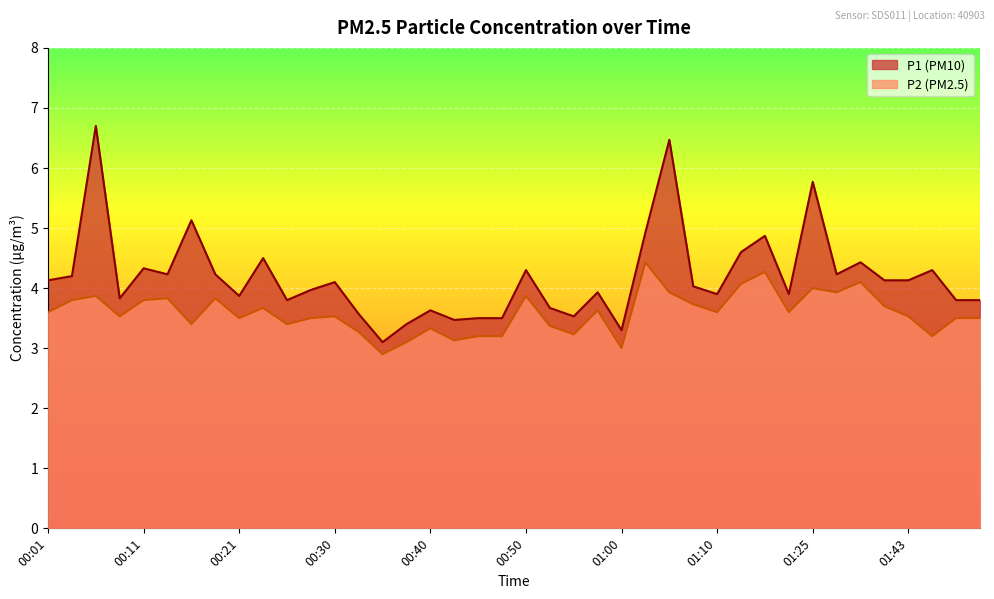

What is the label of the 38th point from the left?

01:45